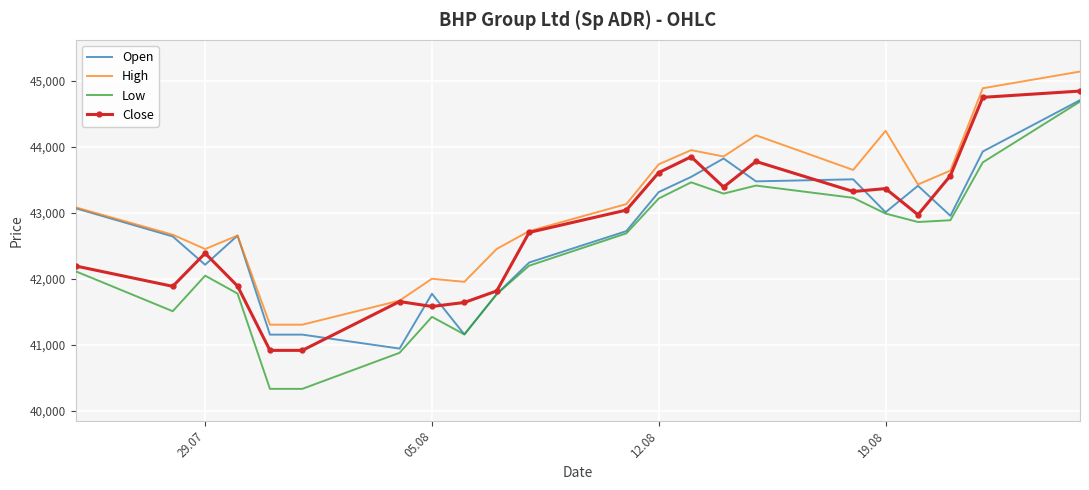

What are all the series names shown in the legend?

Open, High, Low, Close